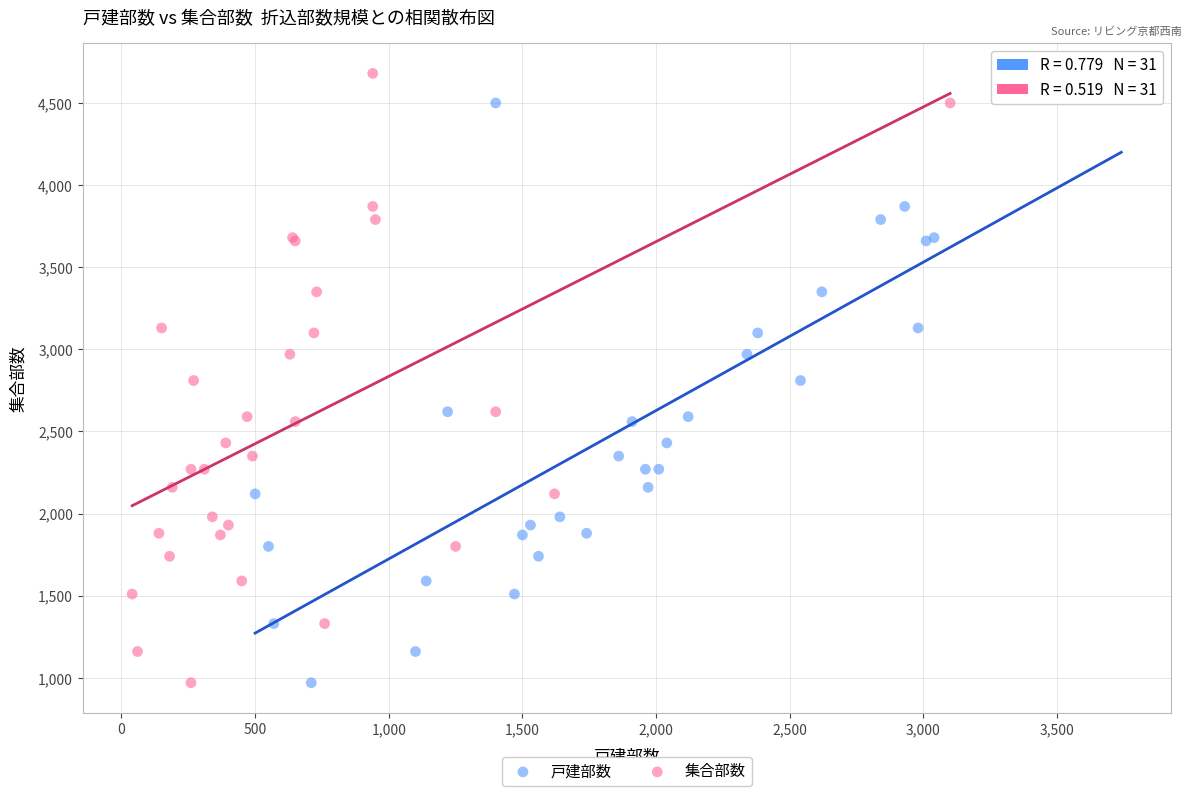

What are all the series names shown in the legend?

戸建部数, 集合部数